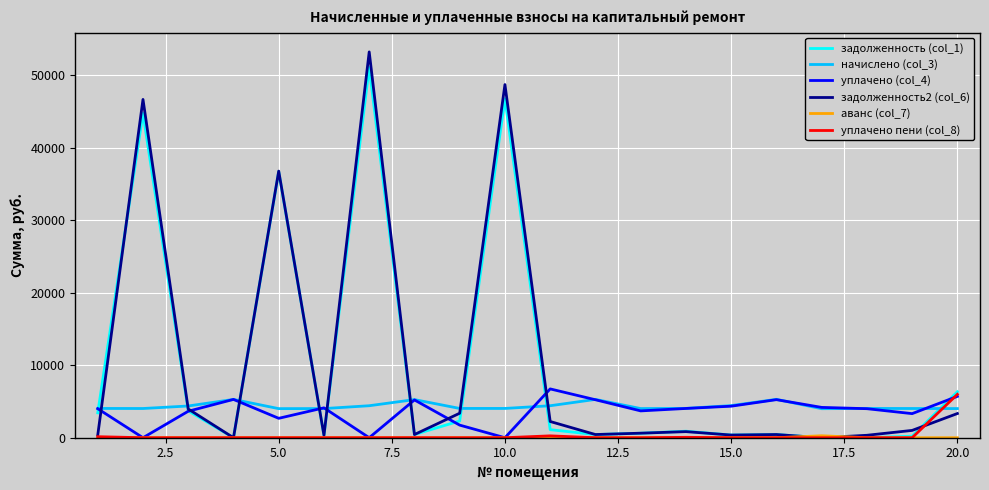

What is the maximum value shown in the chart?

53190.2